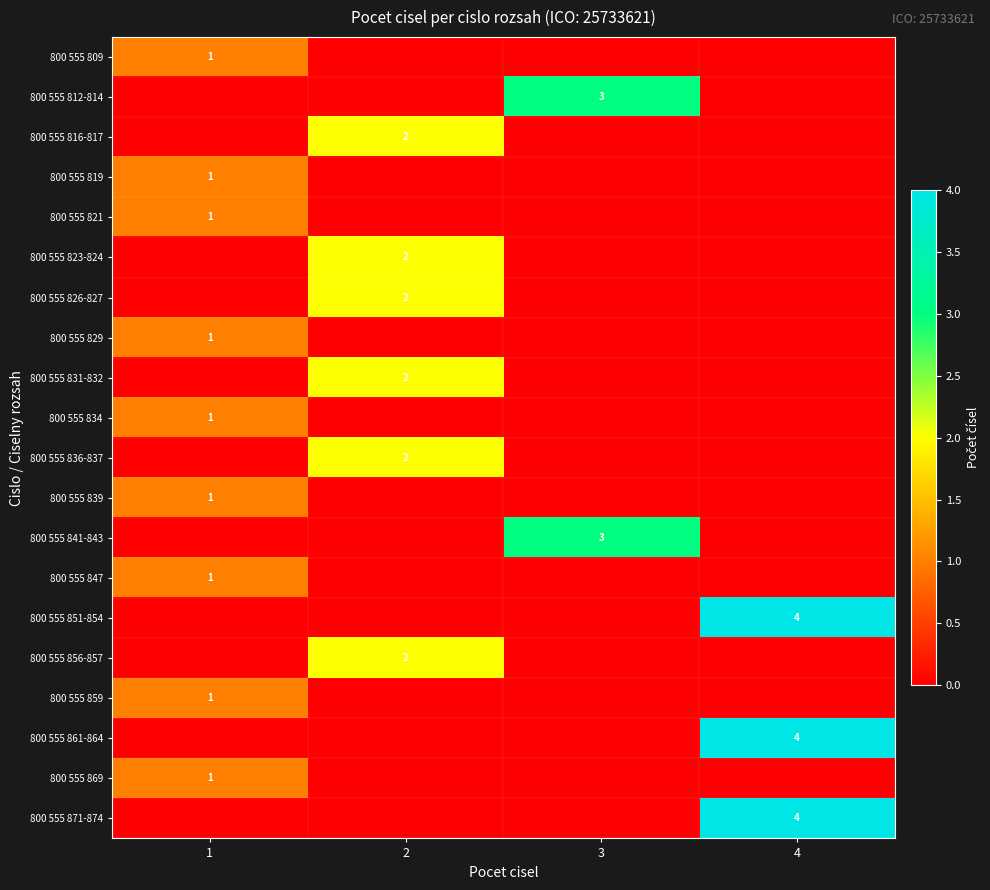

What is the spread (max minus min) of values at 2?

2